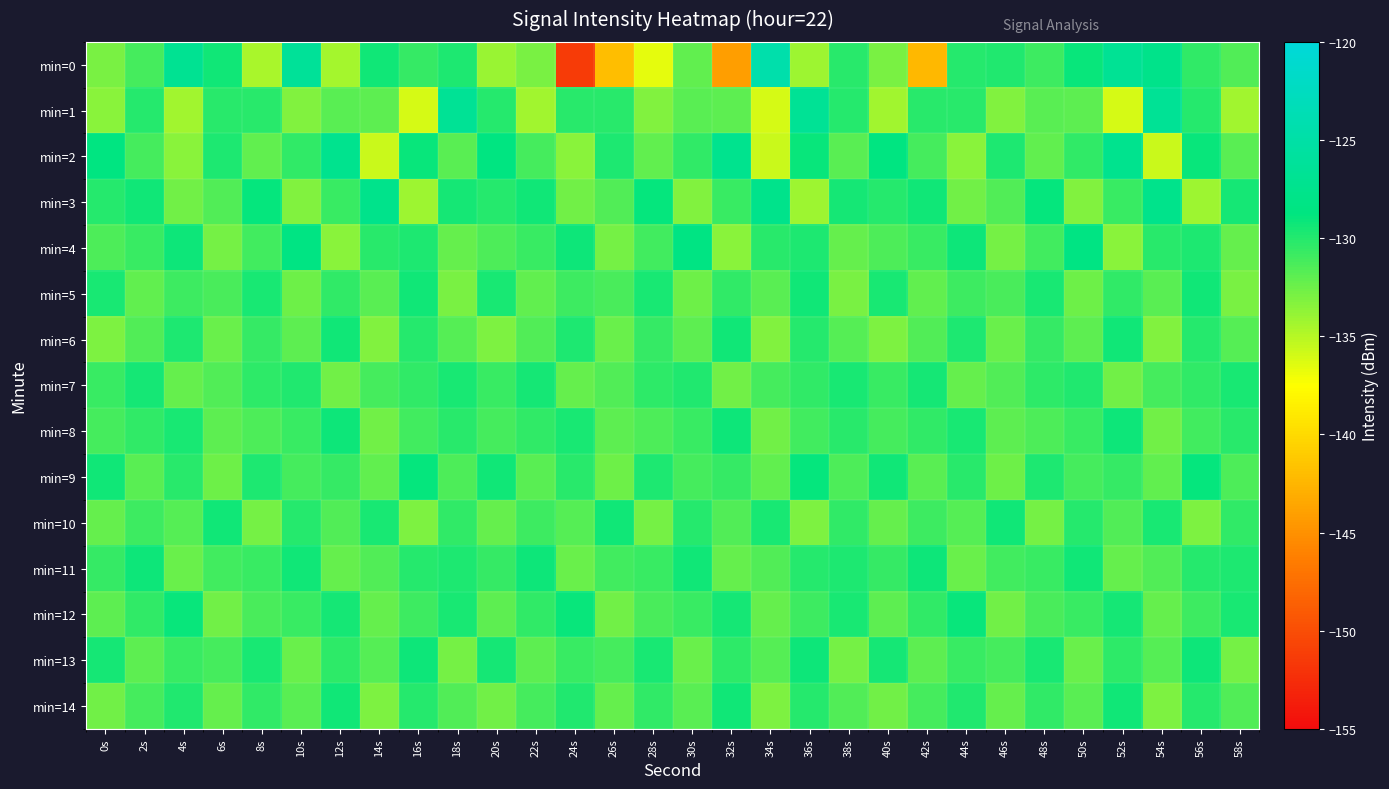

At which category does the chart reach its minimum across all series?

24s